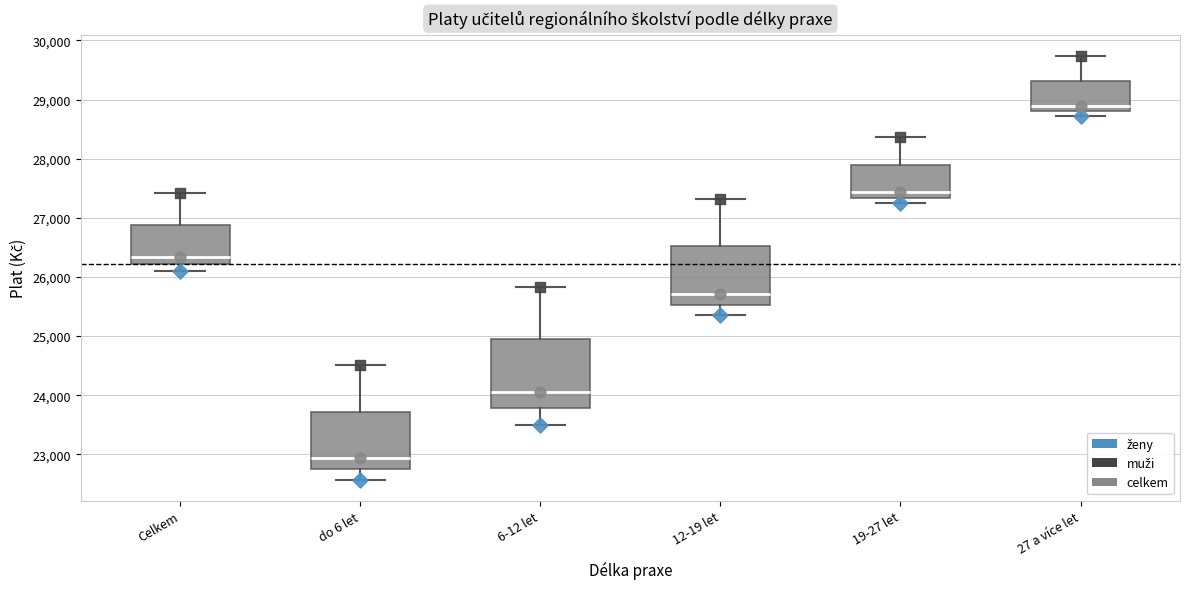

Comparing the boxes themselves (not the whiskers), which one is the tallest?

6-12 let